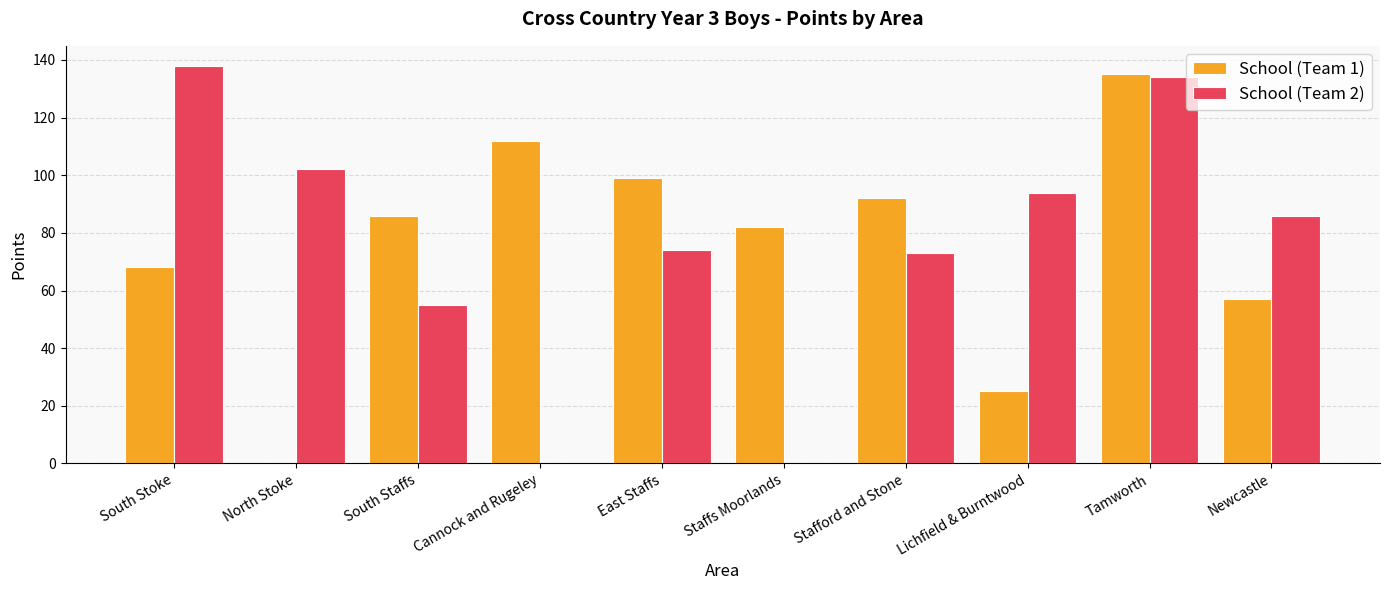

The School (Team 2) series shows 152 at Lichfield & Burntwood. True or false?

False